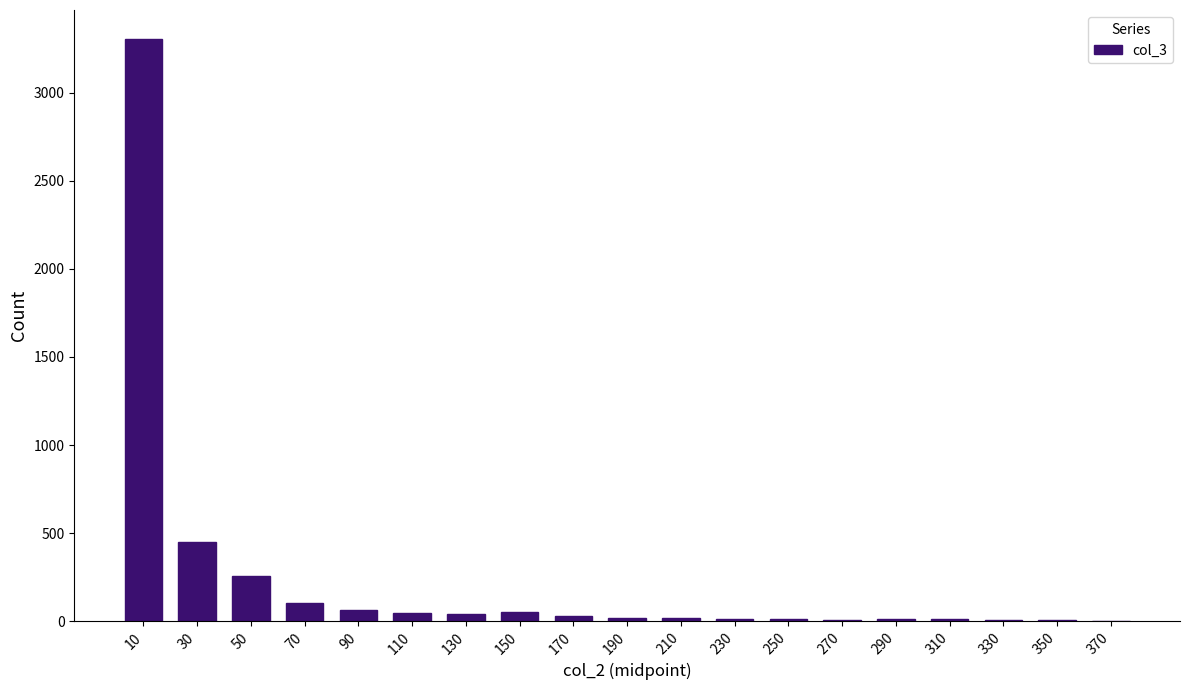

What is the sum of the values at 90 and 30?

512